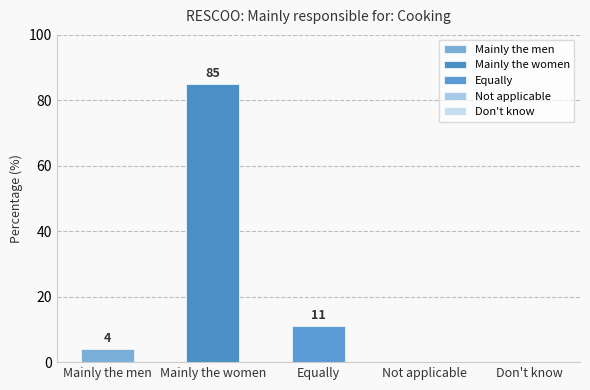

What is the sum of all values?

100